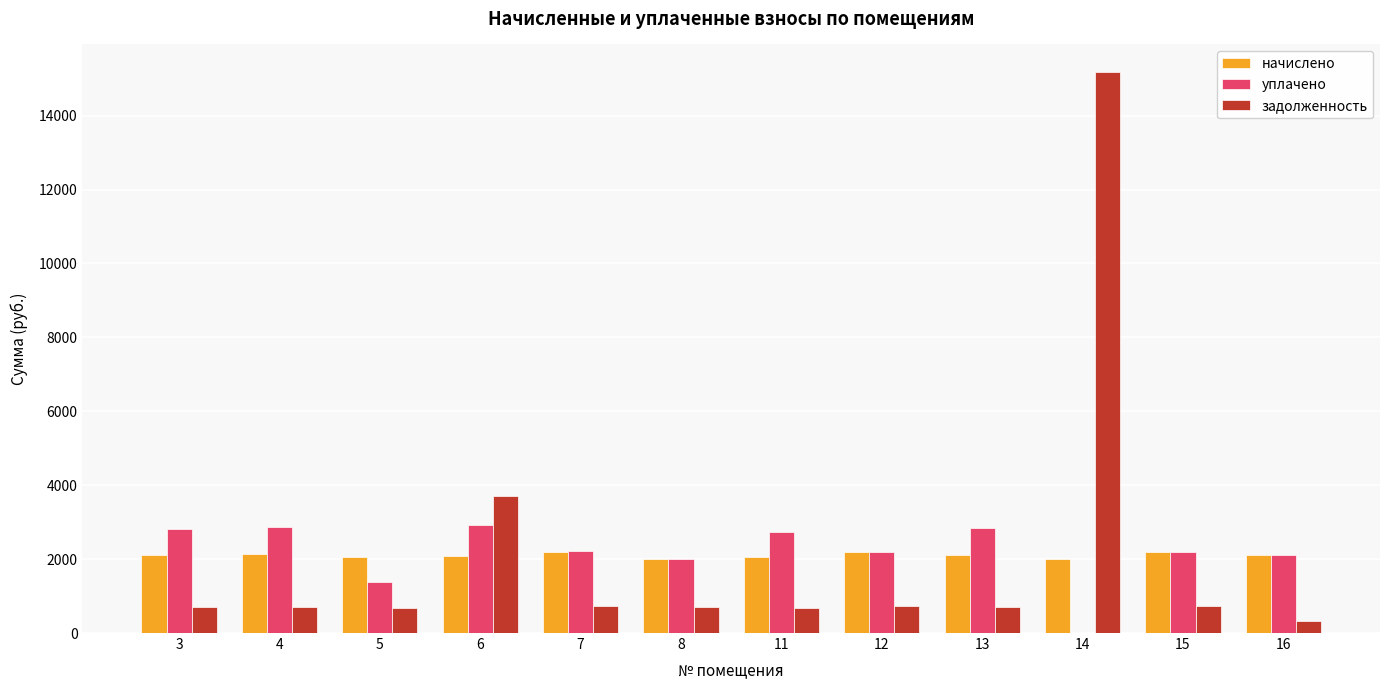

How many distinct data groups are displayed?

3